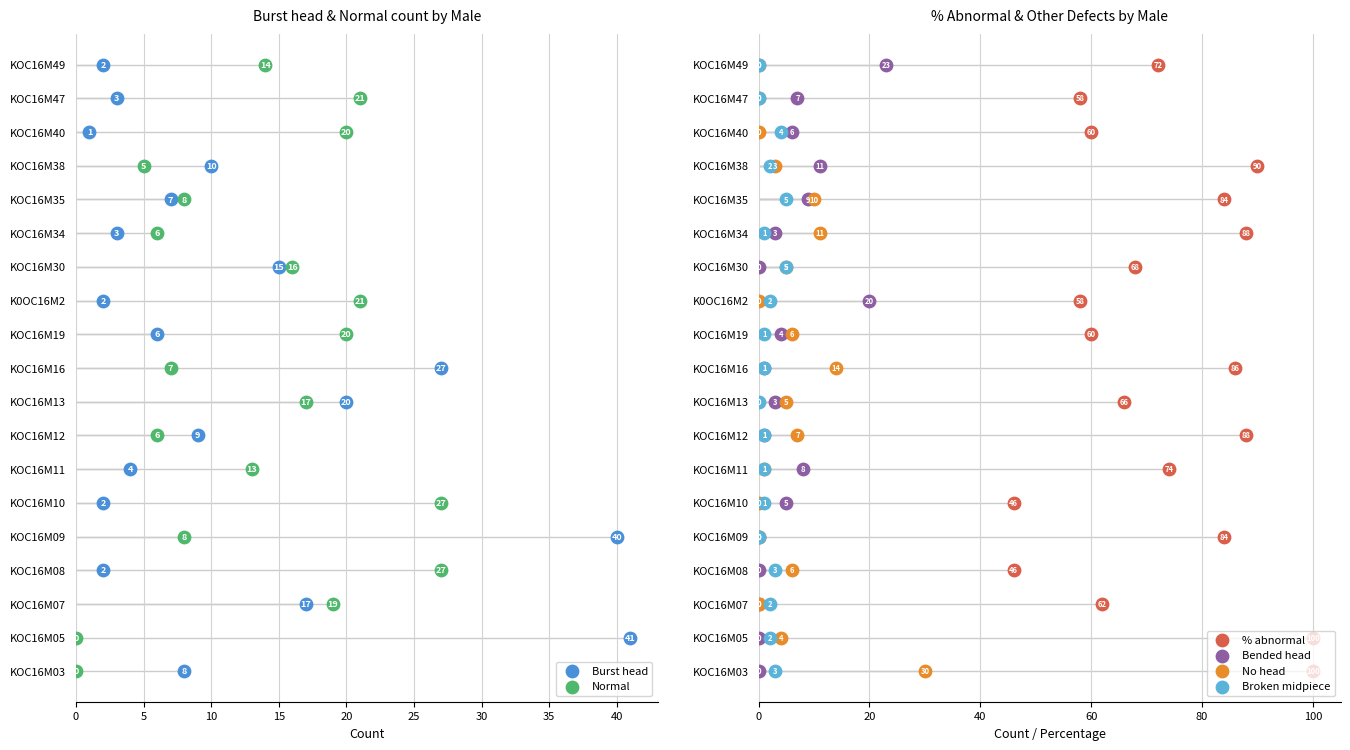

What are all the series names shown in the legend?

Burst head, Normal, % abnormal, Bended head, No head, Broken midpiece